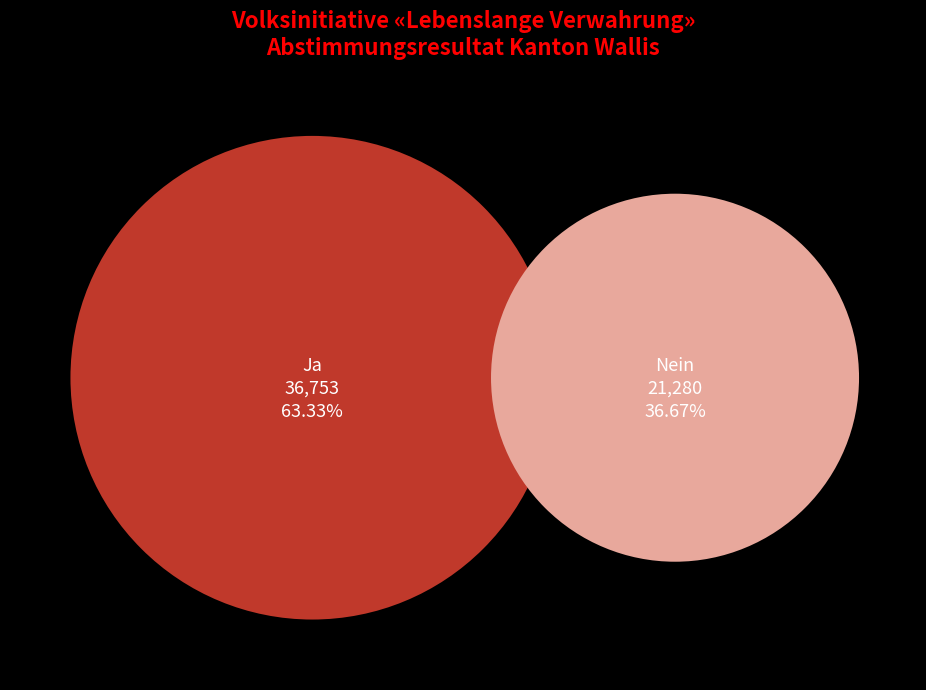

Which slice is the largest?

Ja